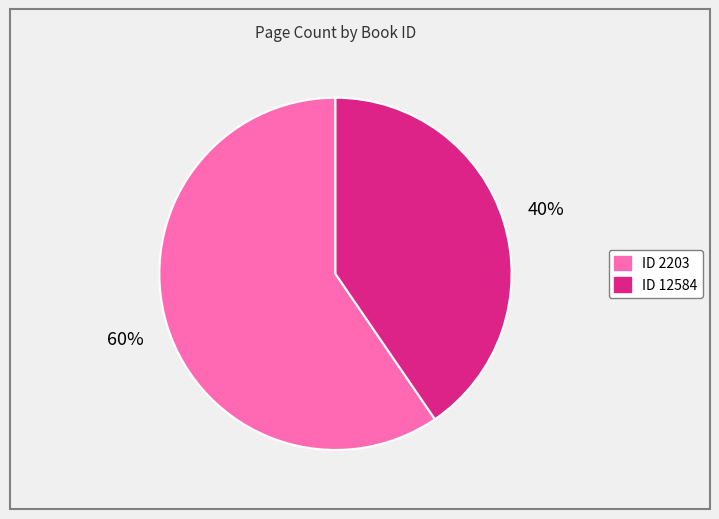

Is there any slice that represents more than half of the pie?

Yes